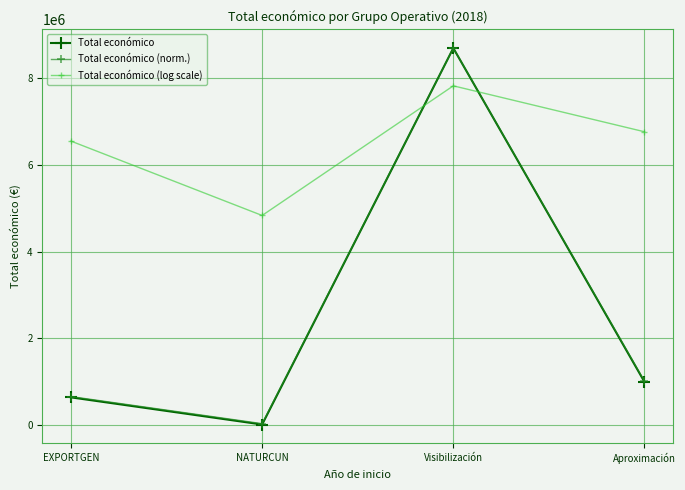

What are all the series names shown in the legend?

Total económico, Total económico (norm.), Total económico (log scale)